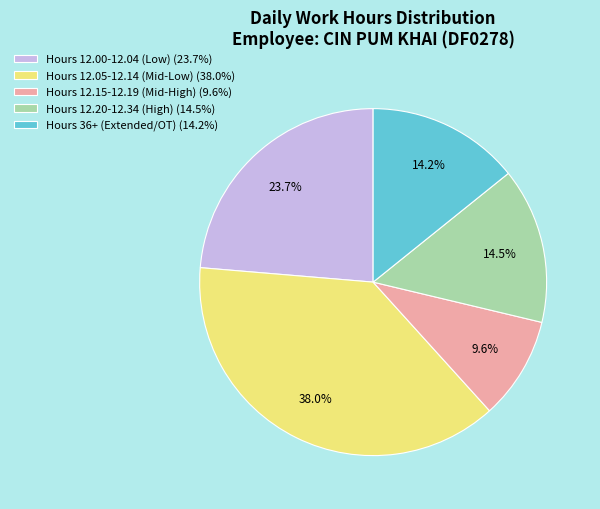

Which category has the biggest portion of the pie?

Hours 12.05-12.14 (Mid-Low) (38.0%)